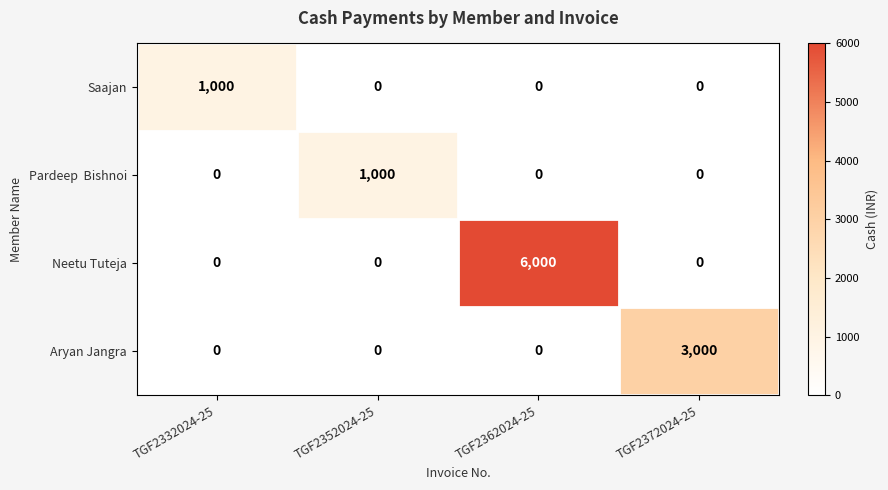

Between TGF2352024-25 and TGF2372024-25, which series saw the biggest shift?

Aryan Jangra